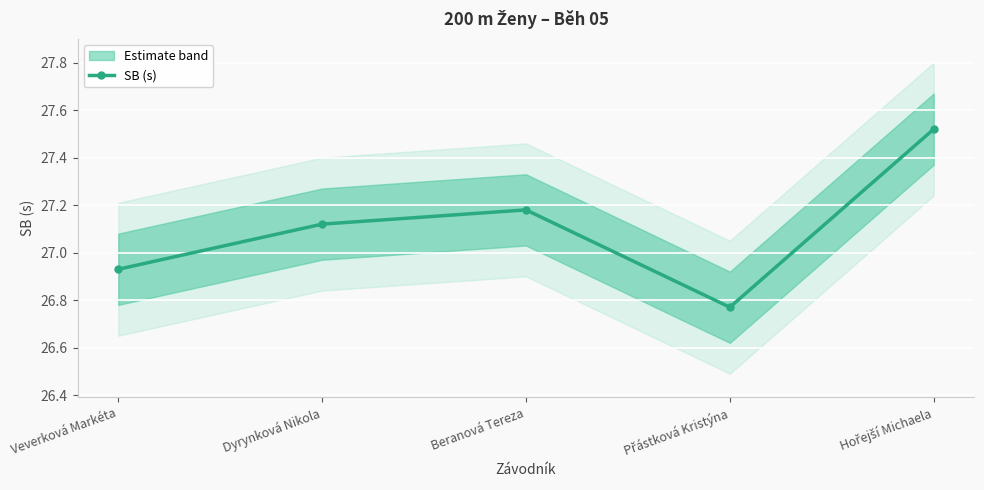

What is the change in value from Přástková Kristýna to Hořejší Michaela?

+0.8